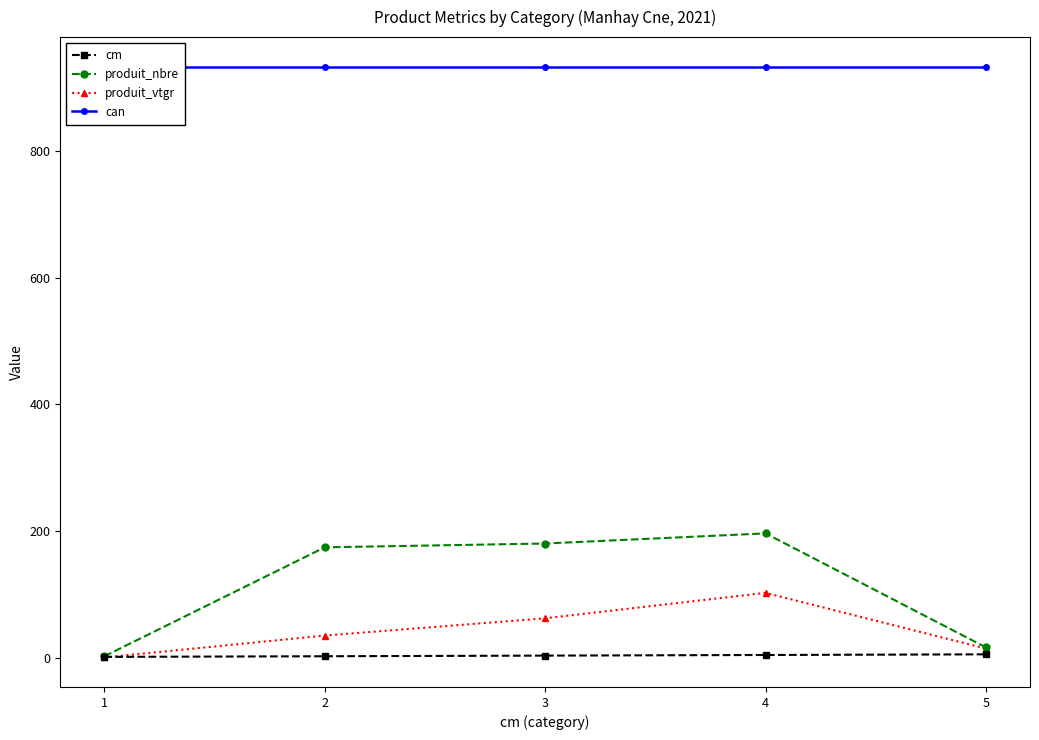

Is this an area chart (filled region under the line)?

No